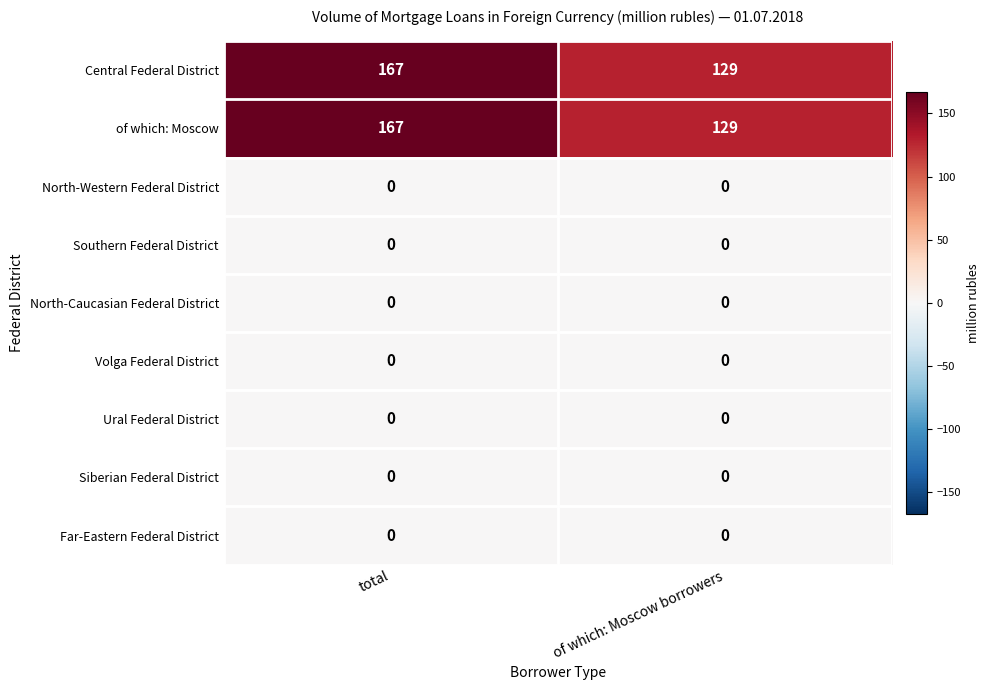

What is the difference between the Central Federal District values at of which: Moscow borrowers and total?

38